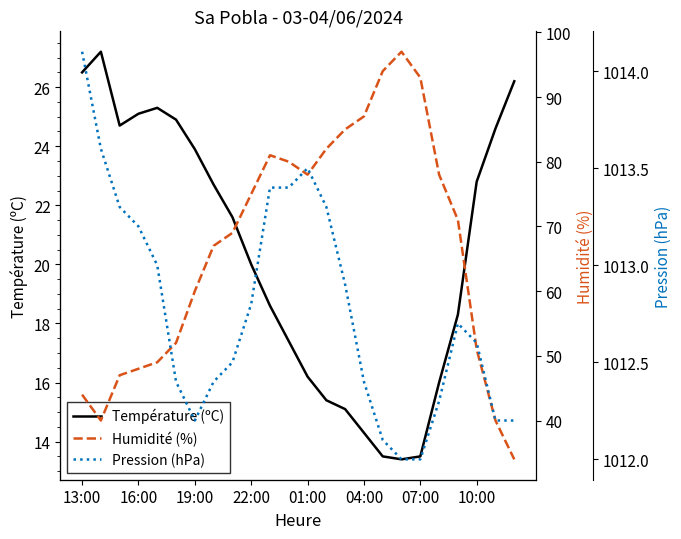

Reading left to right, list all the values displayed in this chart.

Température (ºC): 26.5	27.2	24.7	25.1	25.3	24.9	23.9	22.7	21.6	20.0	18.6	17.4	16.2	15.4	15.1	14.3	13.5	13.4	13.5	16.0	18.3	22.8	24.6	26.2
Humidité (%): 44.0	40.0	47.0	48.0	49.0	52.0	60.0	67.0	69.0	75.0	81.0	80.0	78.0	82.0	85.0	87.0	94.0	97.0	93.0	78.0	71.0	51.0	40.0	34.0
Pression (hPa): 1014.1	1013.6	1013.3	1013.2	1013.0	1012.4	1012.2	1012.4	1012.5	1012.8	1013.4	1013.4	1013.5	1013.3	1012.9	1012.4	1012.1	1012.0	1012.0	1012.3	1012.7	1012.6	1012.2	1012.2